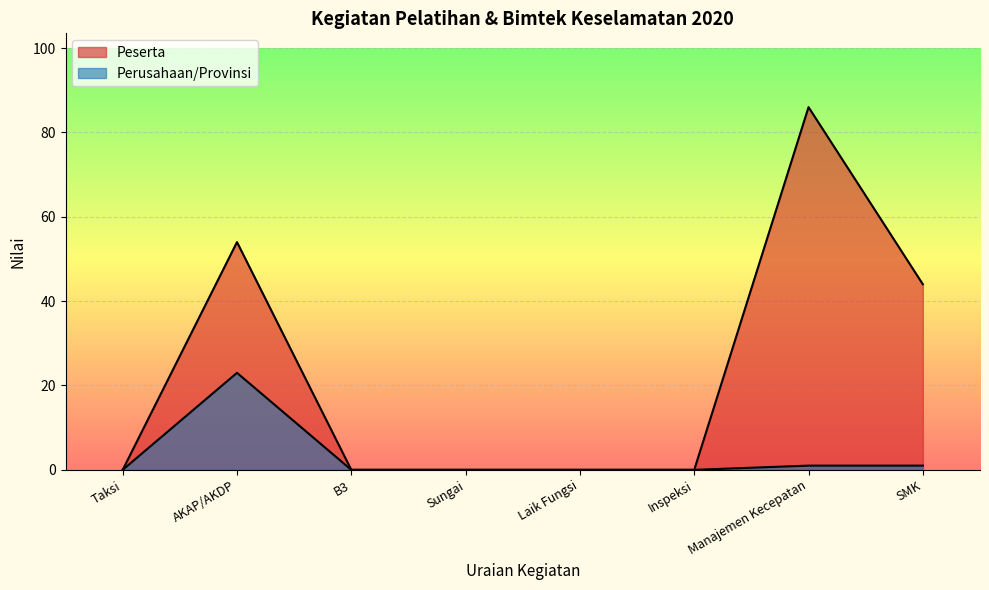

What is the label of the 1st point from the left?

Taksi